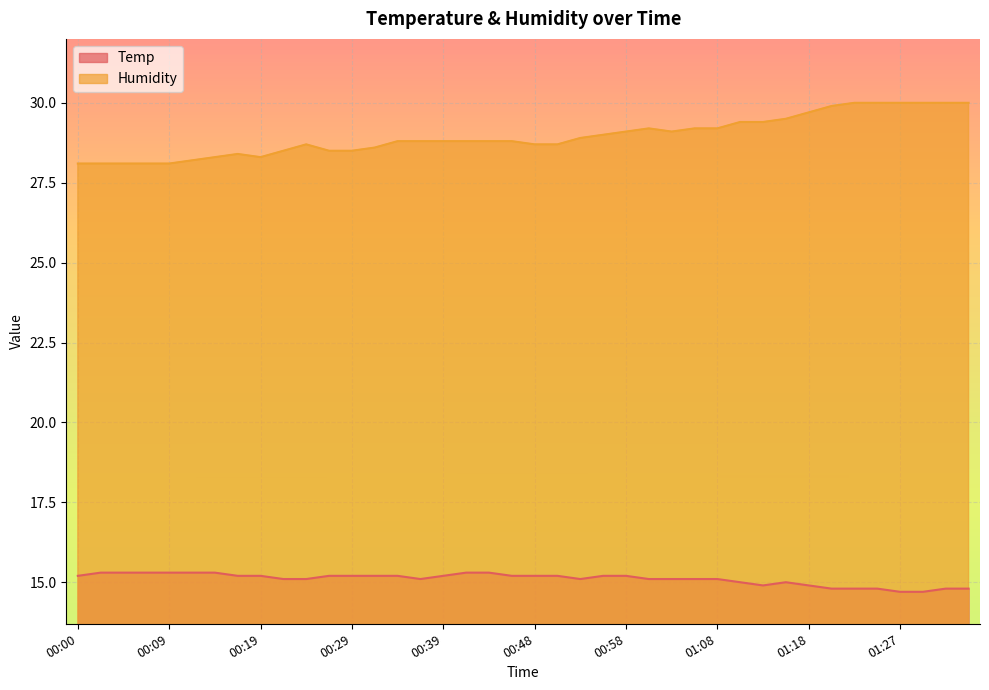

What is the label of the 17th point from the left?

00:39